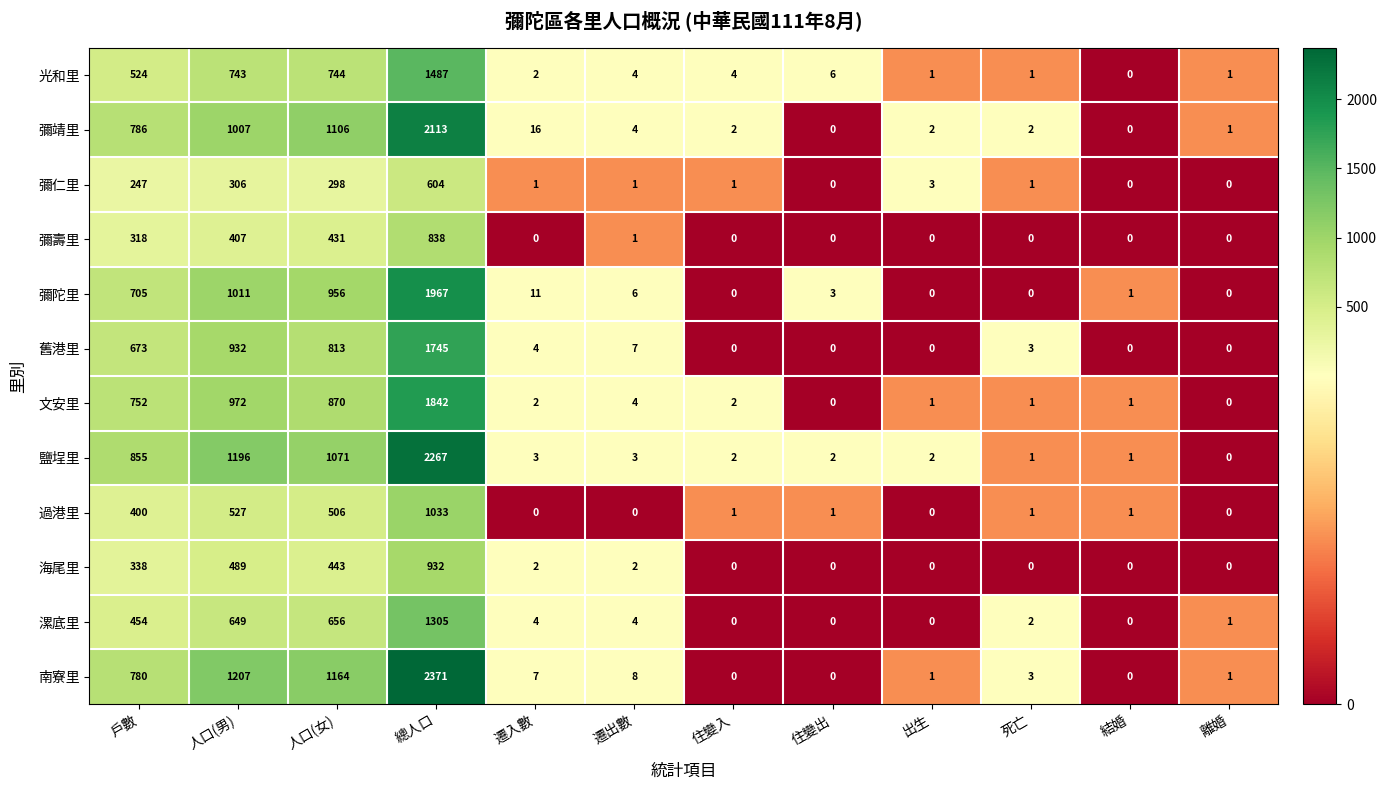

What is the difference between the maximum and minimum values in the 舊港里 series?

1745